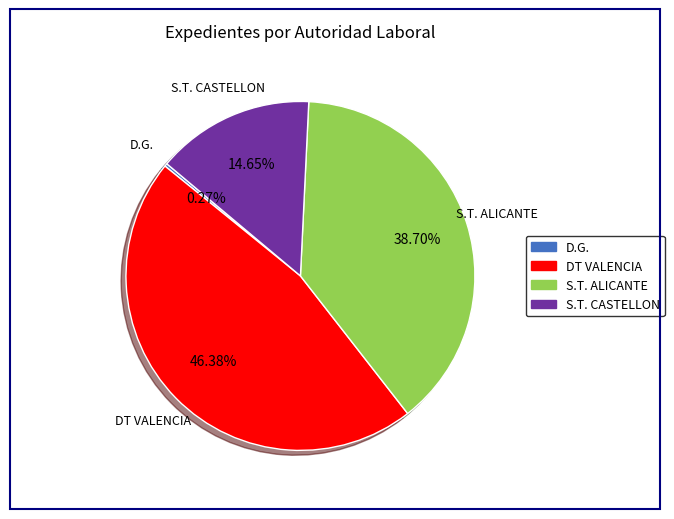

What is the ratio of the value at DT VALENCIA to the value at S.T. CASTELLON?

3.2